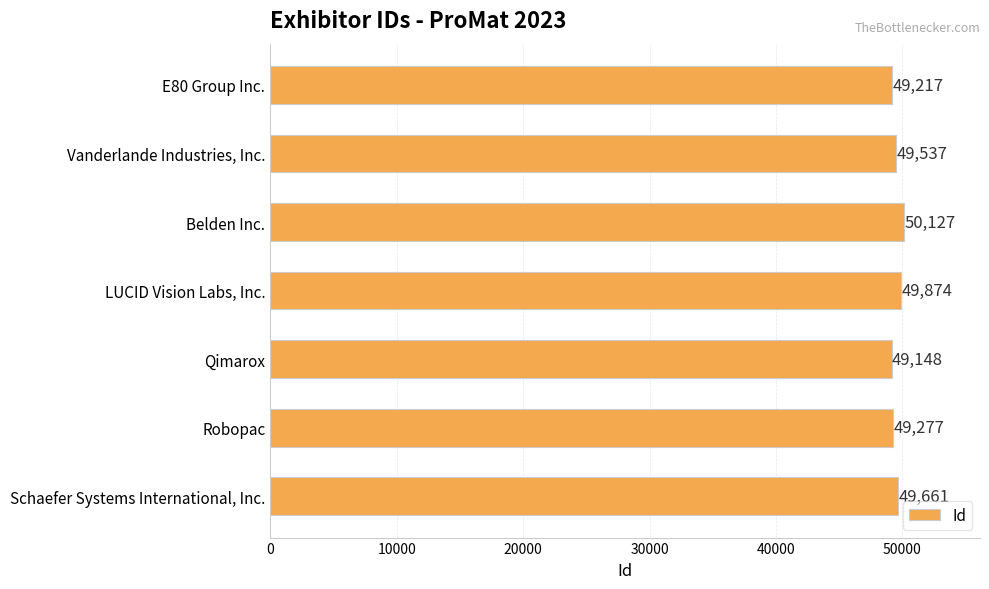

What value does the data have at Qimarox, to the nearest 50?

49150